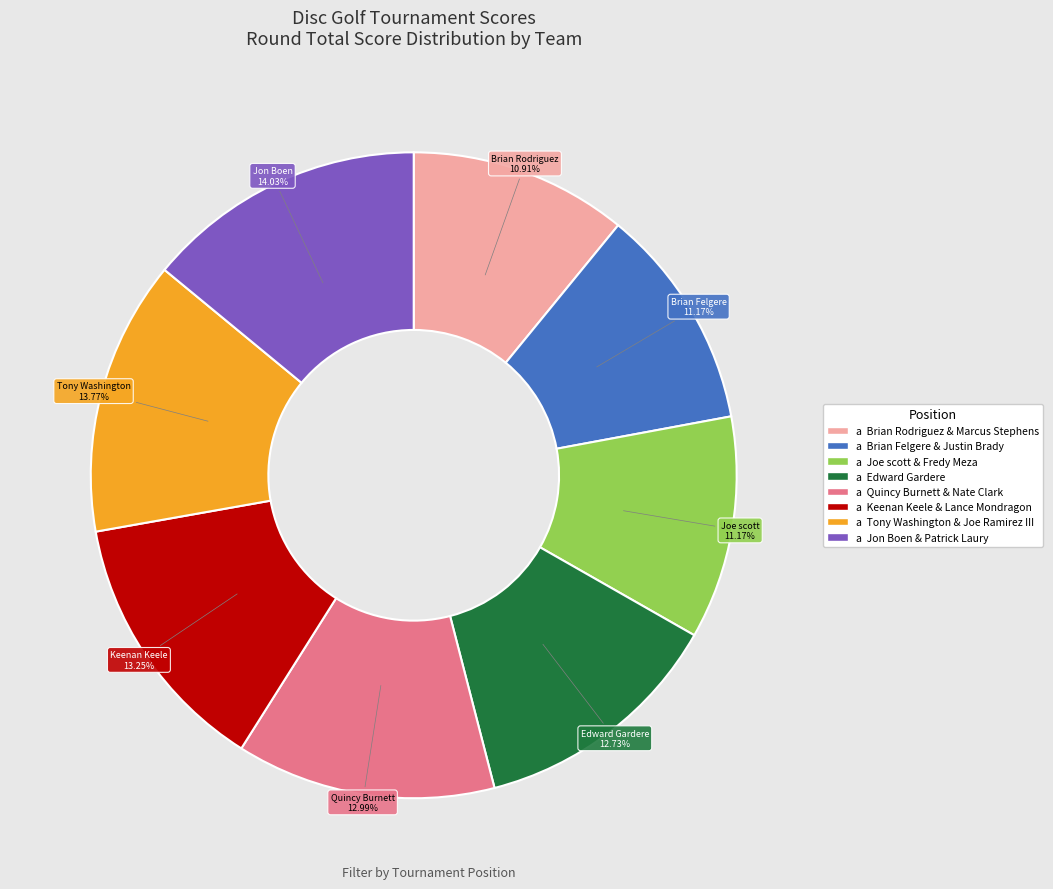

Is there a majority slice in this chart?

No